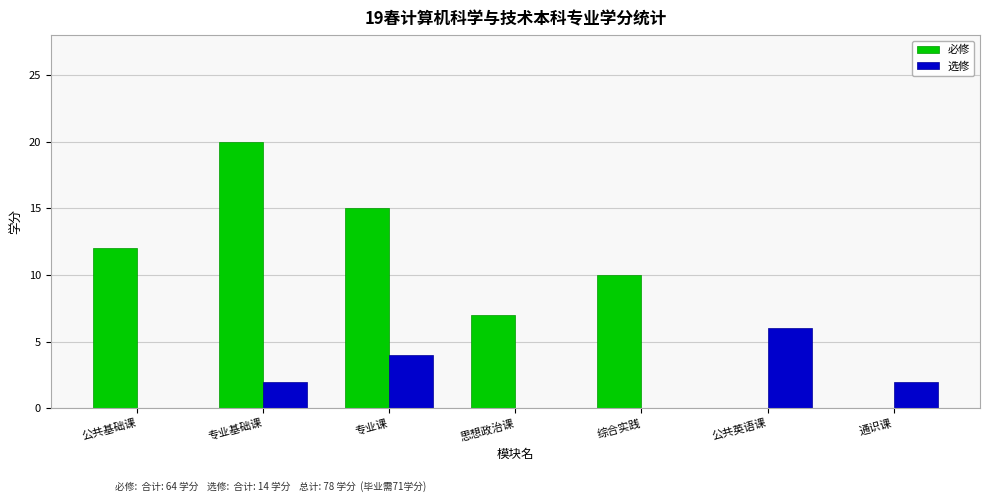

What is the total value across all series at 专业课?

19